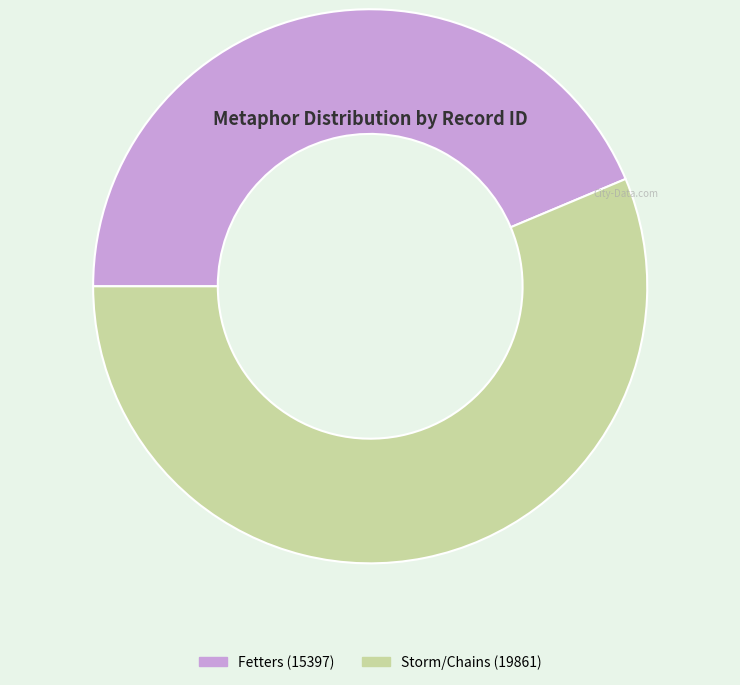

Count the number of slices in the pie.

2